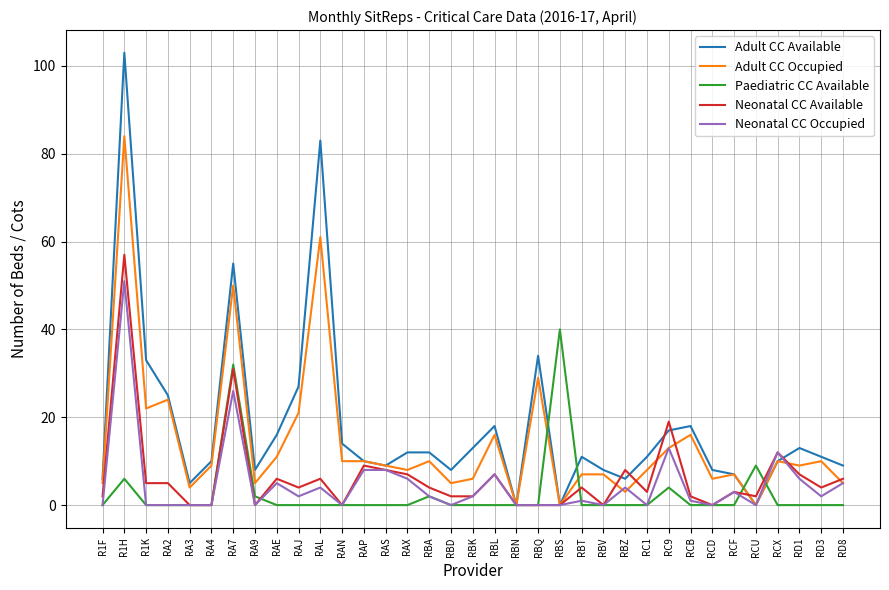

What position from the right is RBN?

16